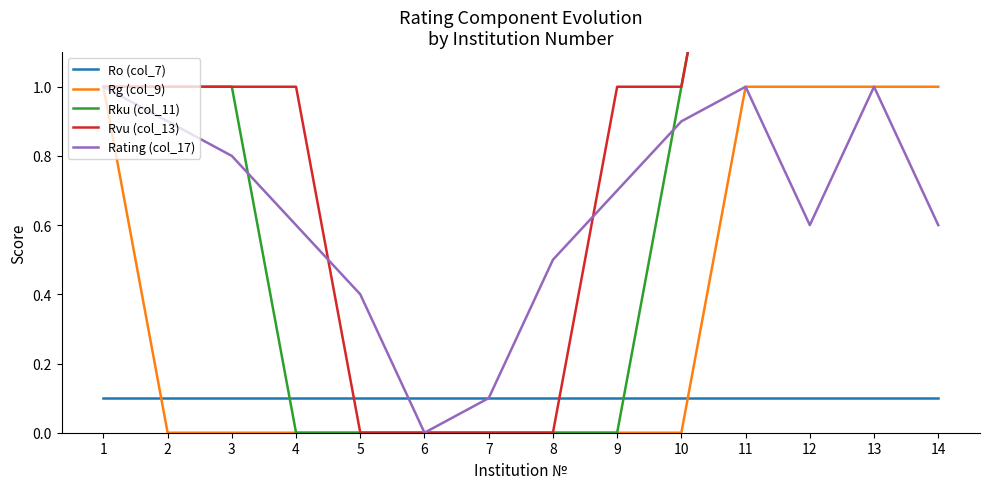

Is it true that Rating (col_17) equals 0.0 at 6?

True